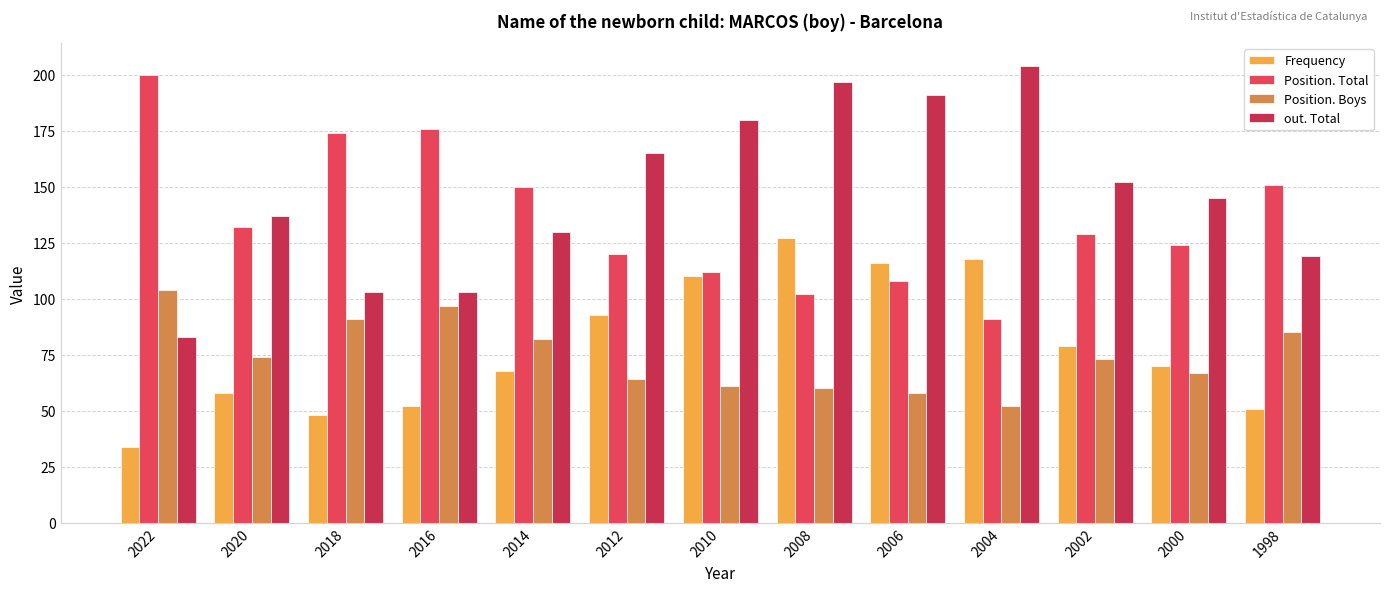

What is the difference between the Position. Total values at 2014 and 2008?

48